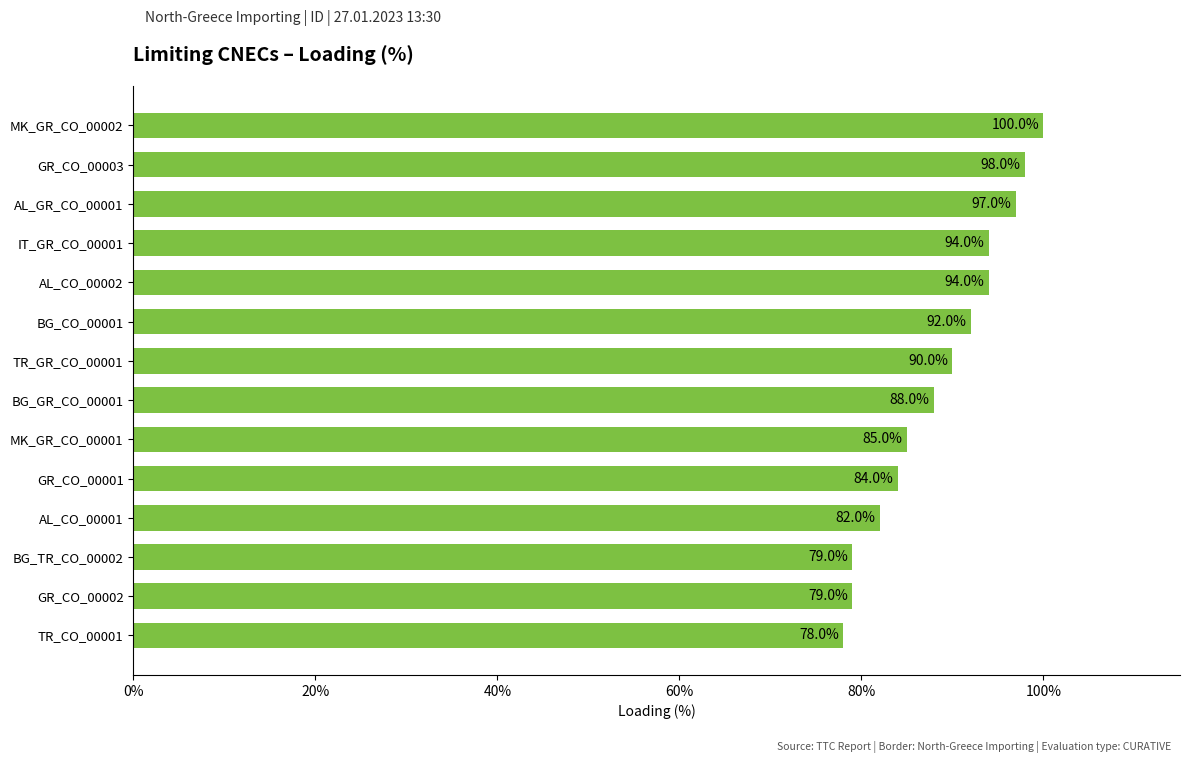

What is the label of the 8th bar from the top?

BG_GR_CO_00001